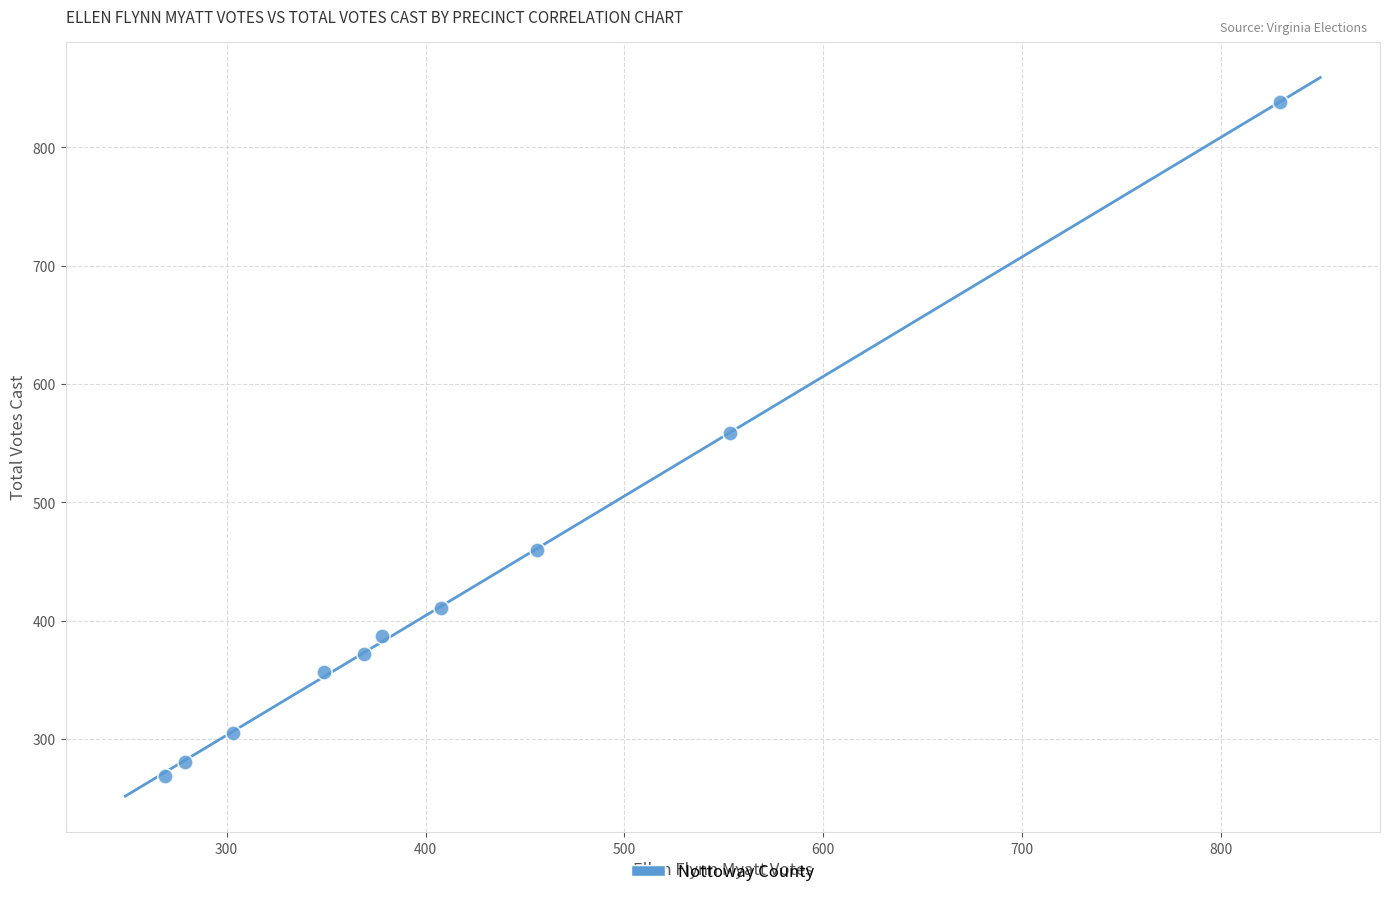

What is the range of Y values (max minus min)?

569